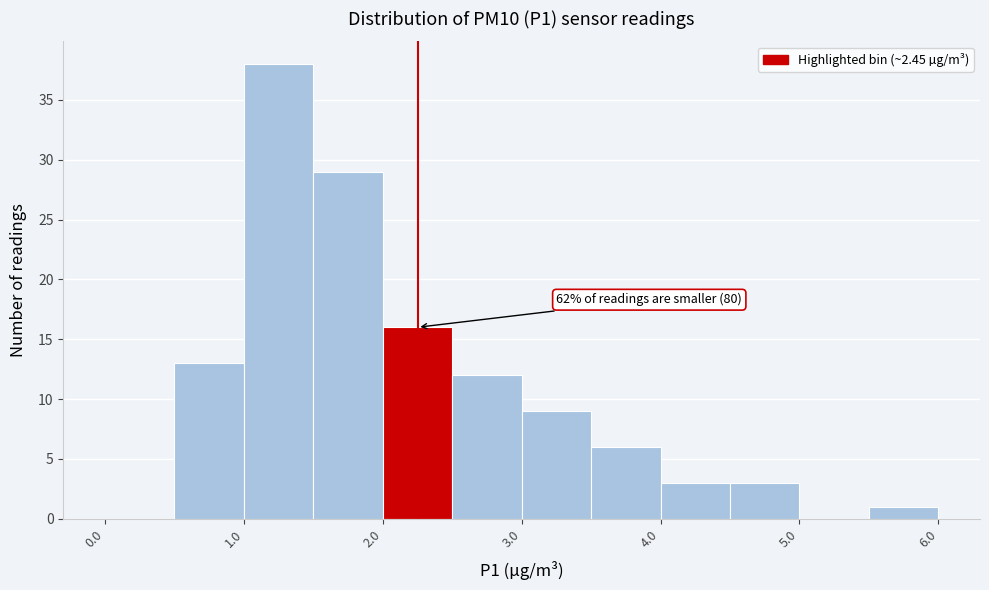

Over which range of the x-axis is the bar tallest?

1.0 to 1.5